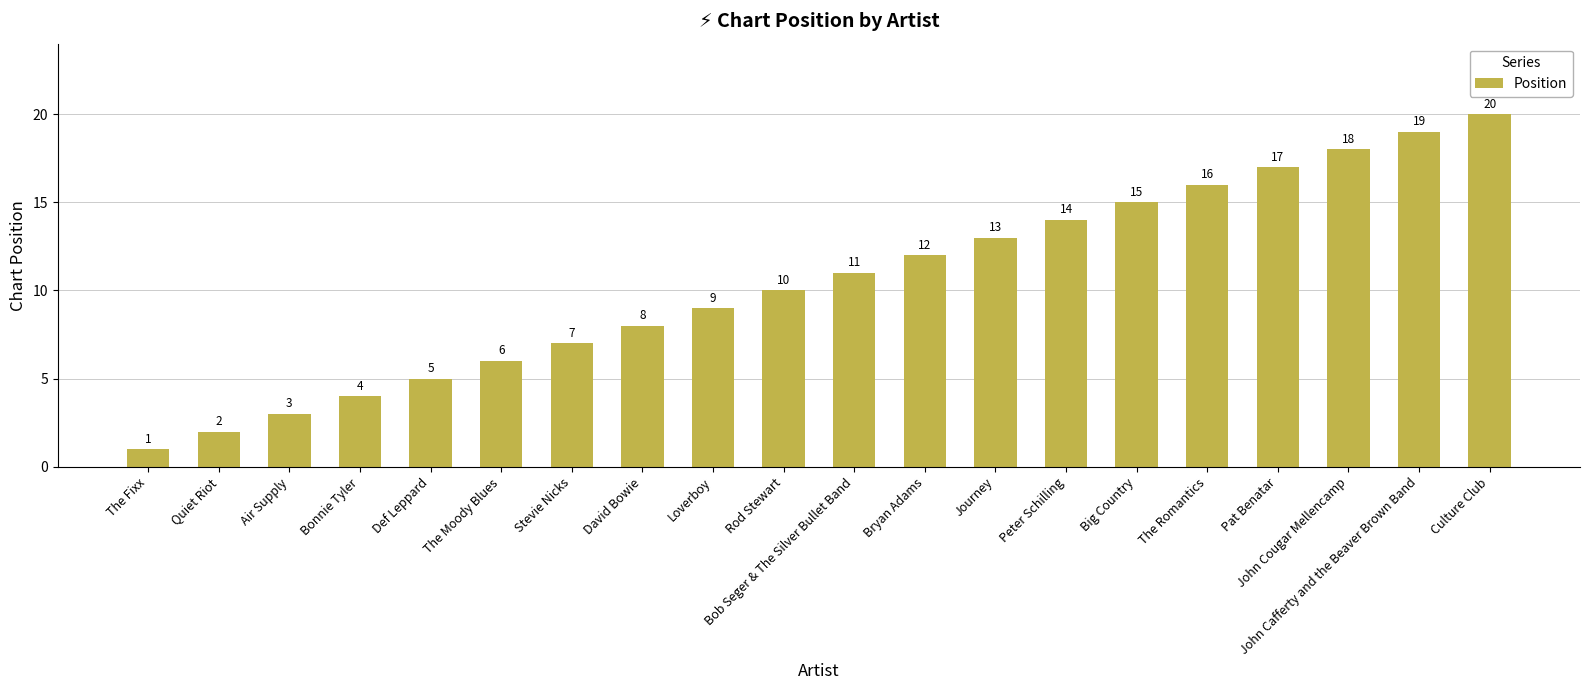

Is it true that the value at Journey is 13?

True